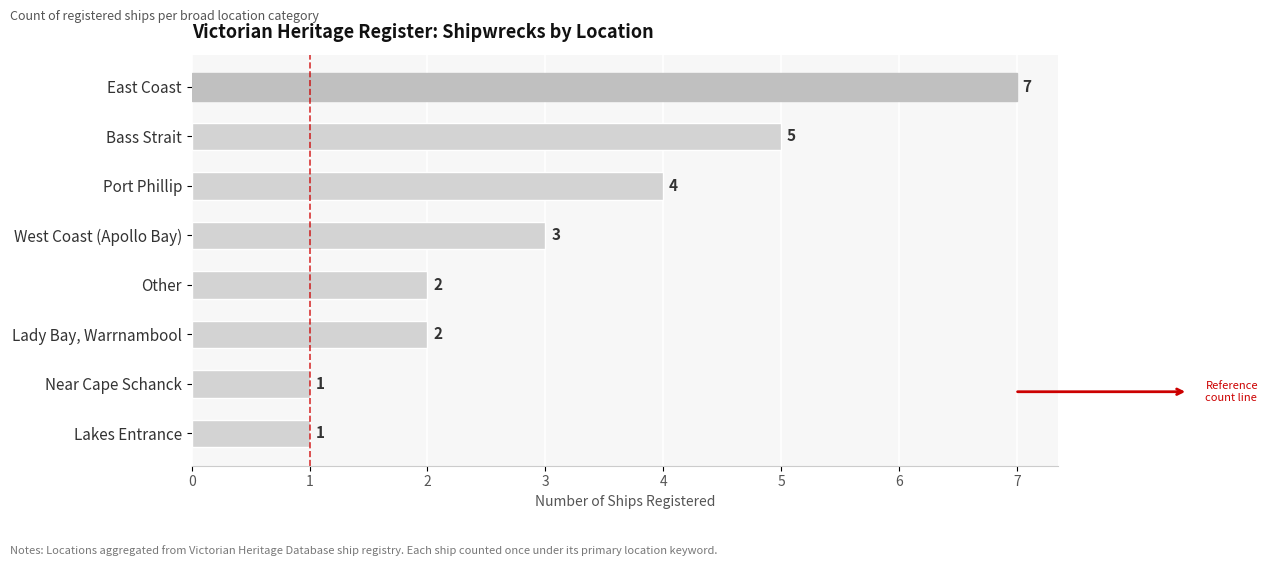

Does the chart contain any negative values?

No